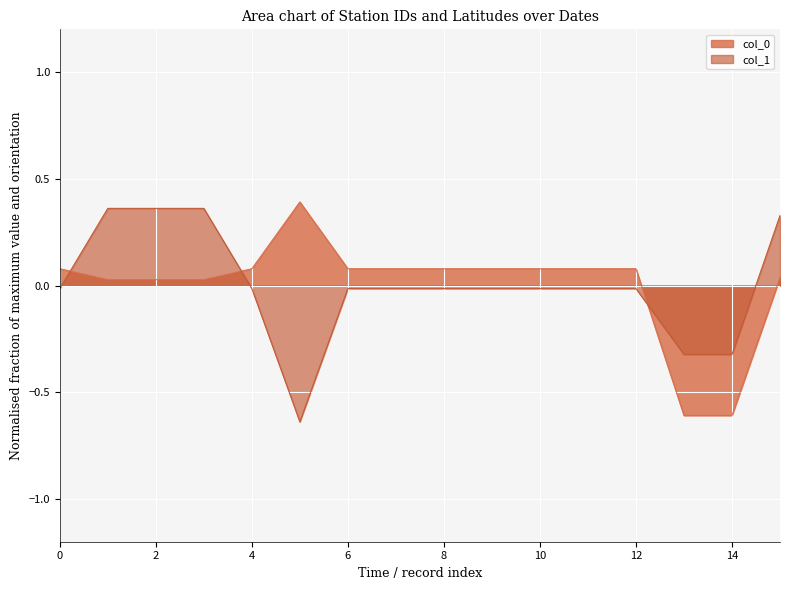

How many data points does each series have?

16